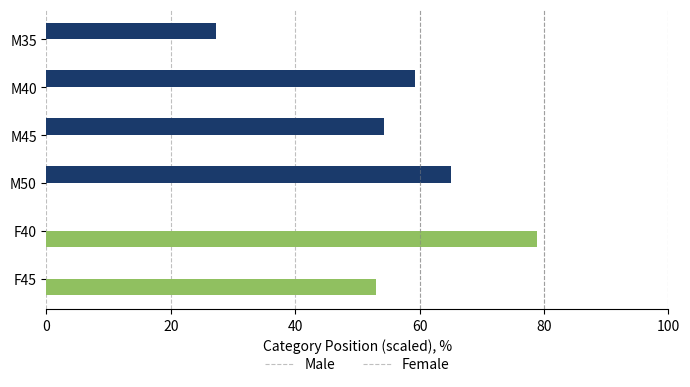

Between M50 and M35, which series saw the biggest shift?

Male